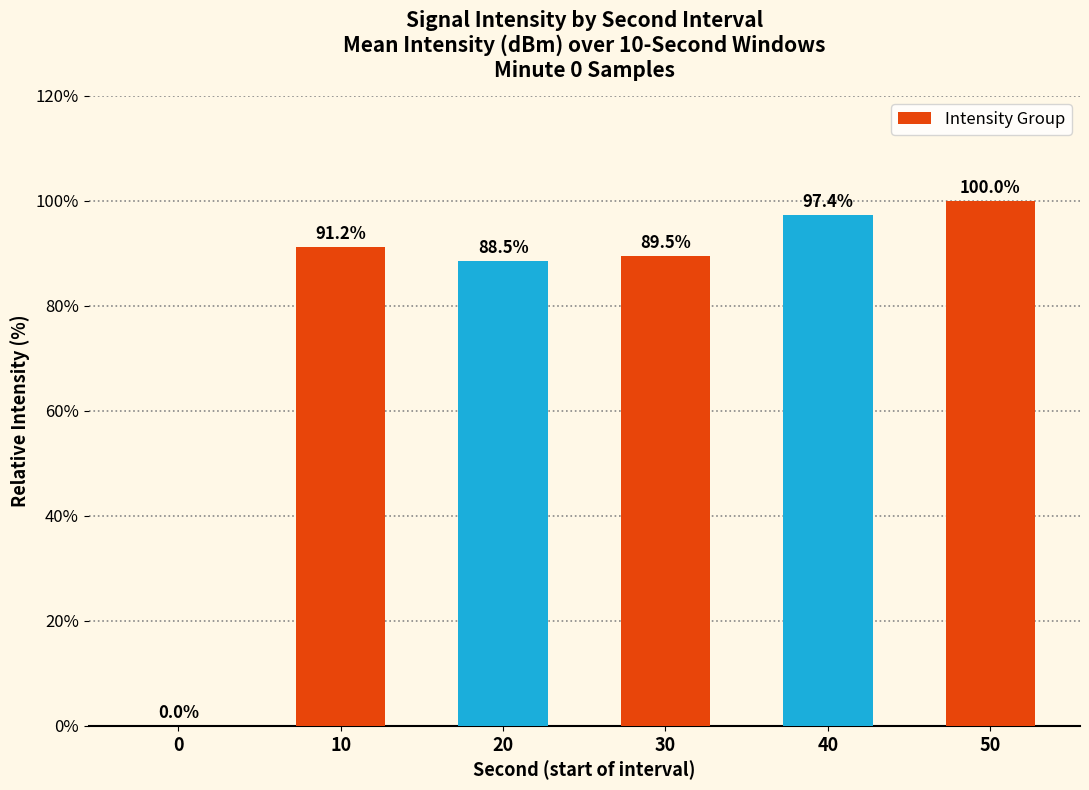

What is the average value?

77.7